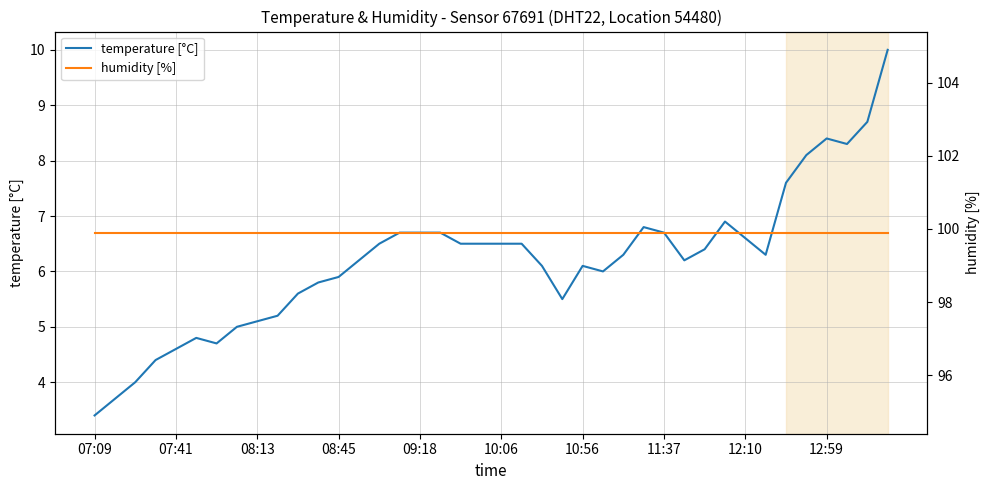

List the series in order of their overall mean, highest first.

humidity [%], temperature [°C]